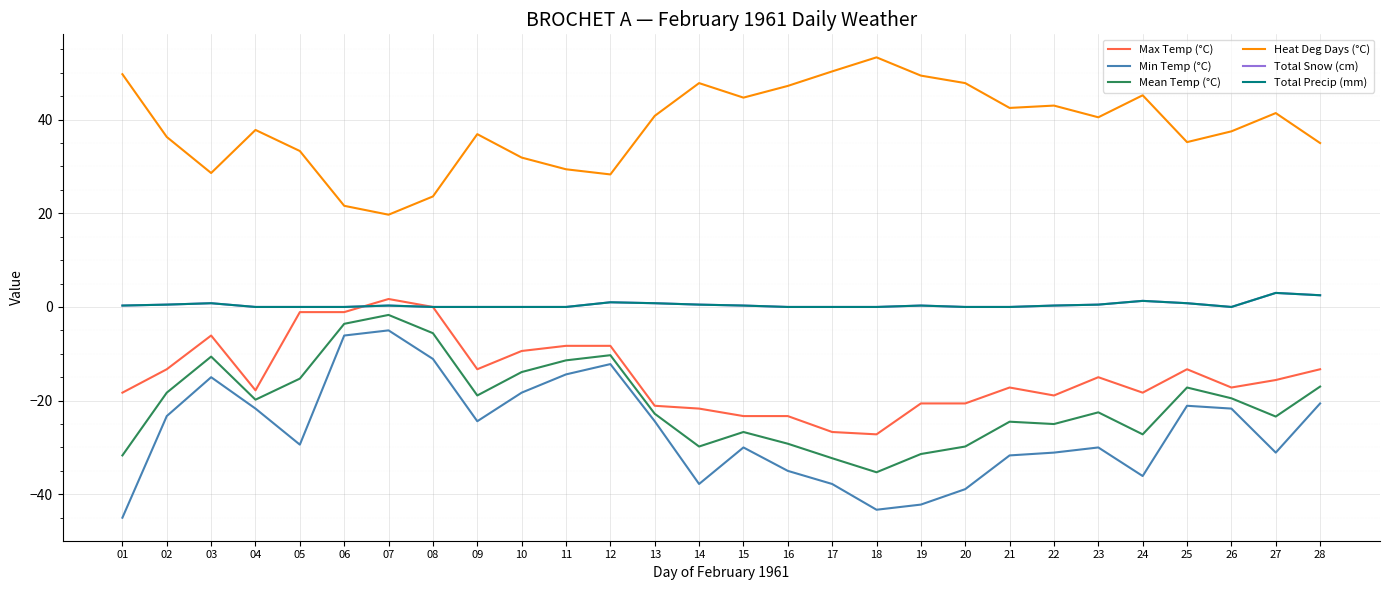

What is the sum of the Max Temp (°C) values at 24 and 05?

-19.4